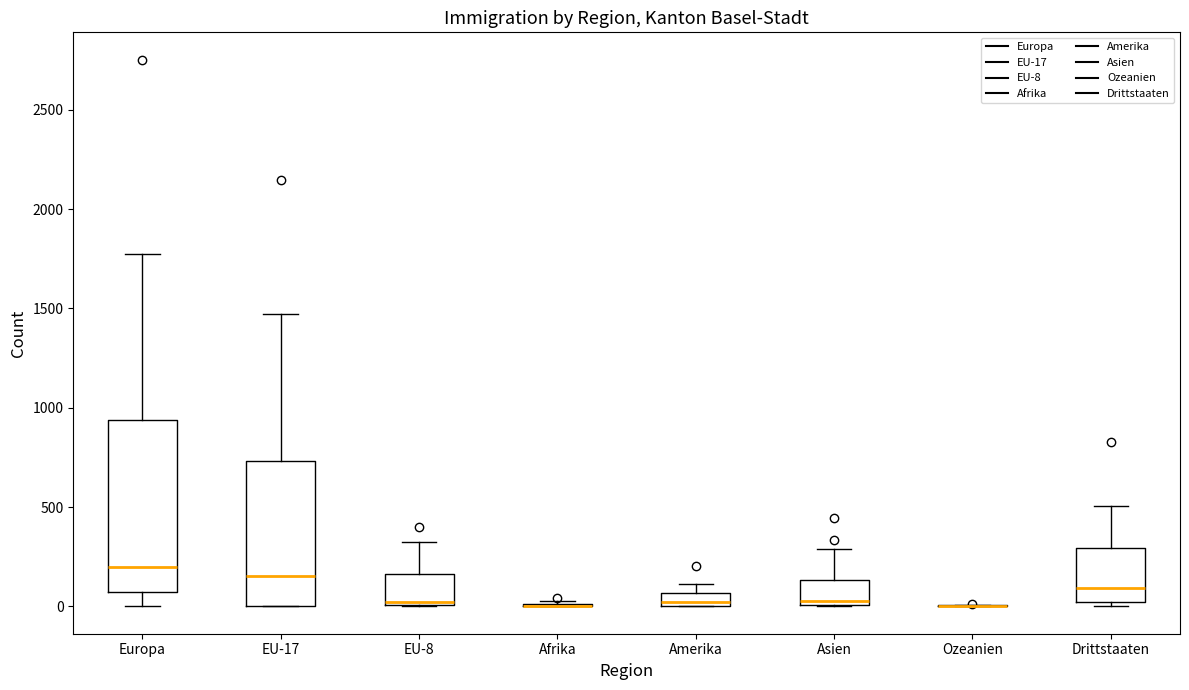

Where does the upper whisker of the box for EU-17 end on the y-axis? The values are not printed on the chart, so give them approximately, as read against the axis.

1450